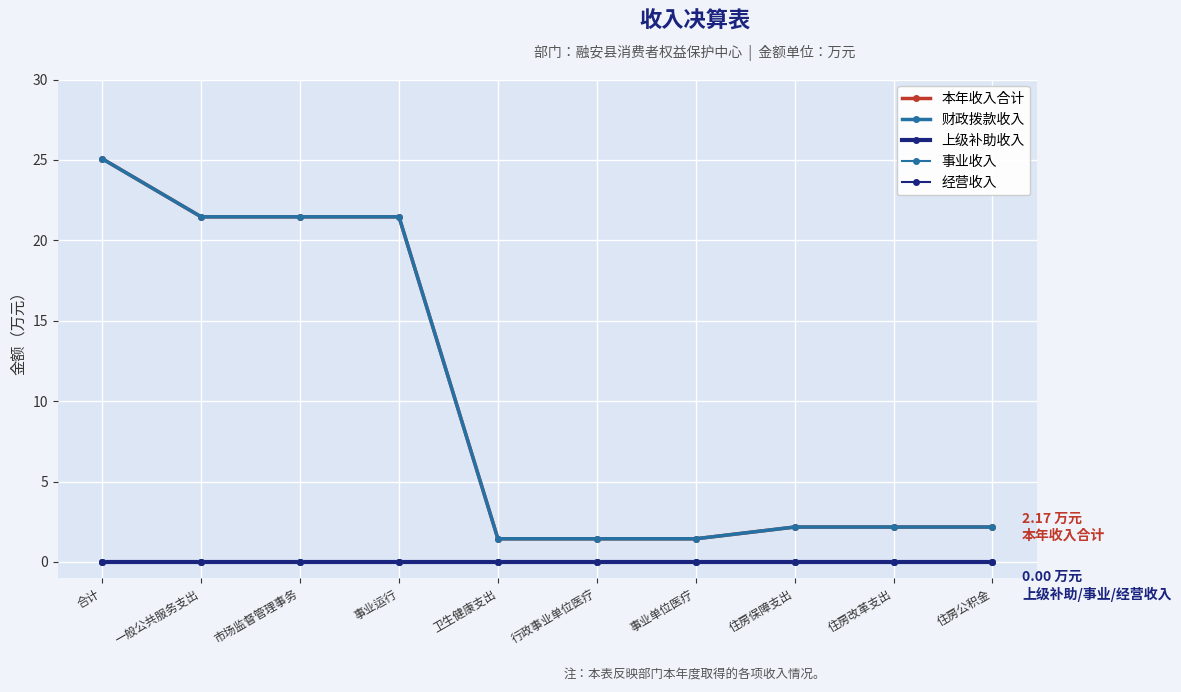

Which has a higher value, 住房改革支出 or 合计?

合计